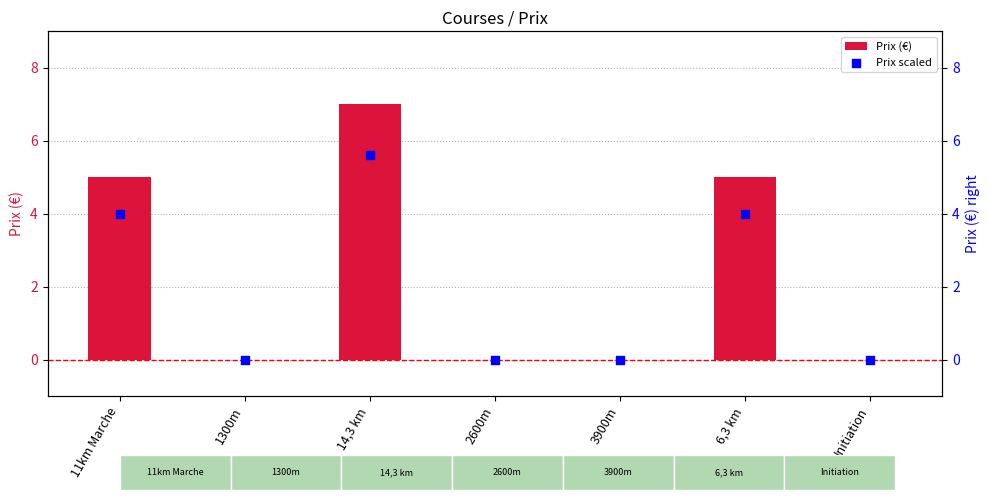

At which category is the sum across all series the highest?

14,3 km